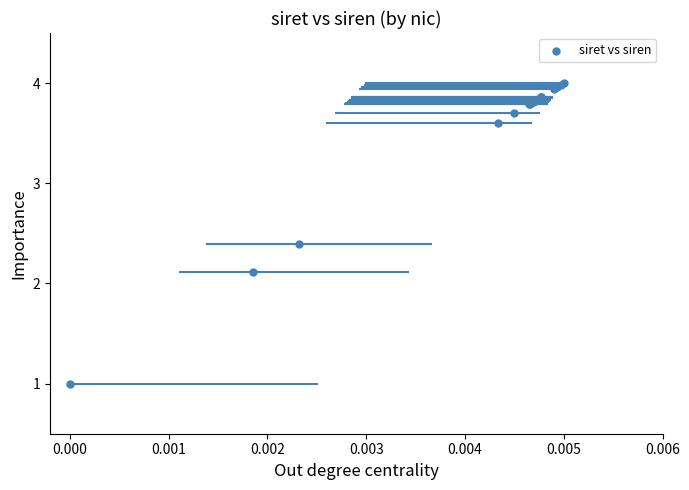

What Y value in the scatter plot is closest to 2?

2.1